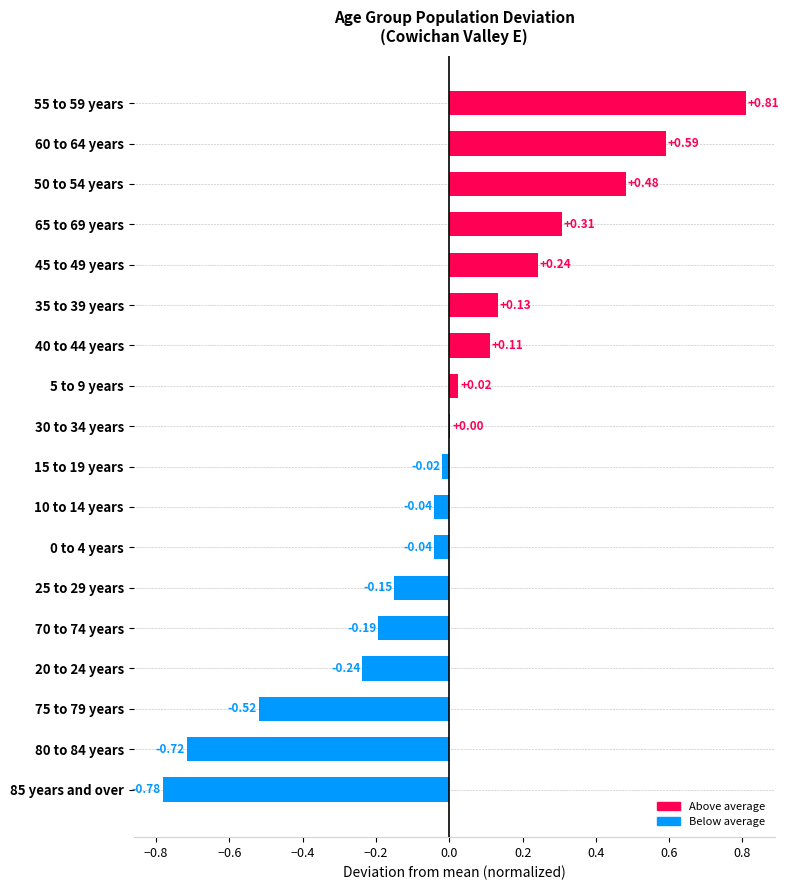

What is the change in value from 10 to 14 years to 5 to 9 years?

+0.1